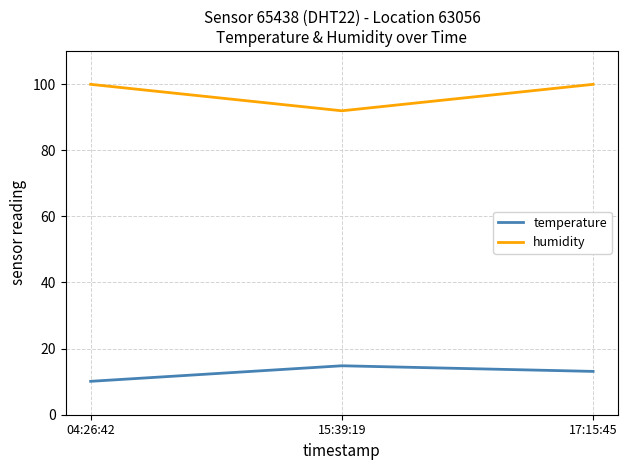

Count the humidity values in the range 91 to 99.

1